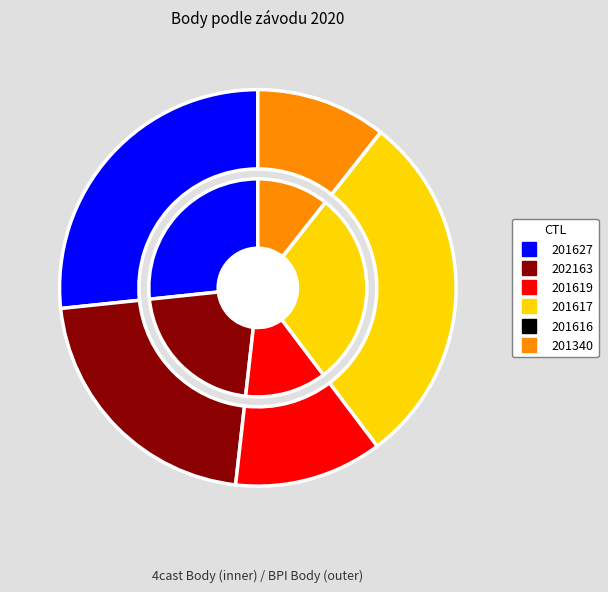

Does 201619 account for over 50% of the chart?

No